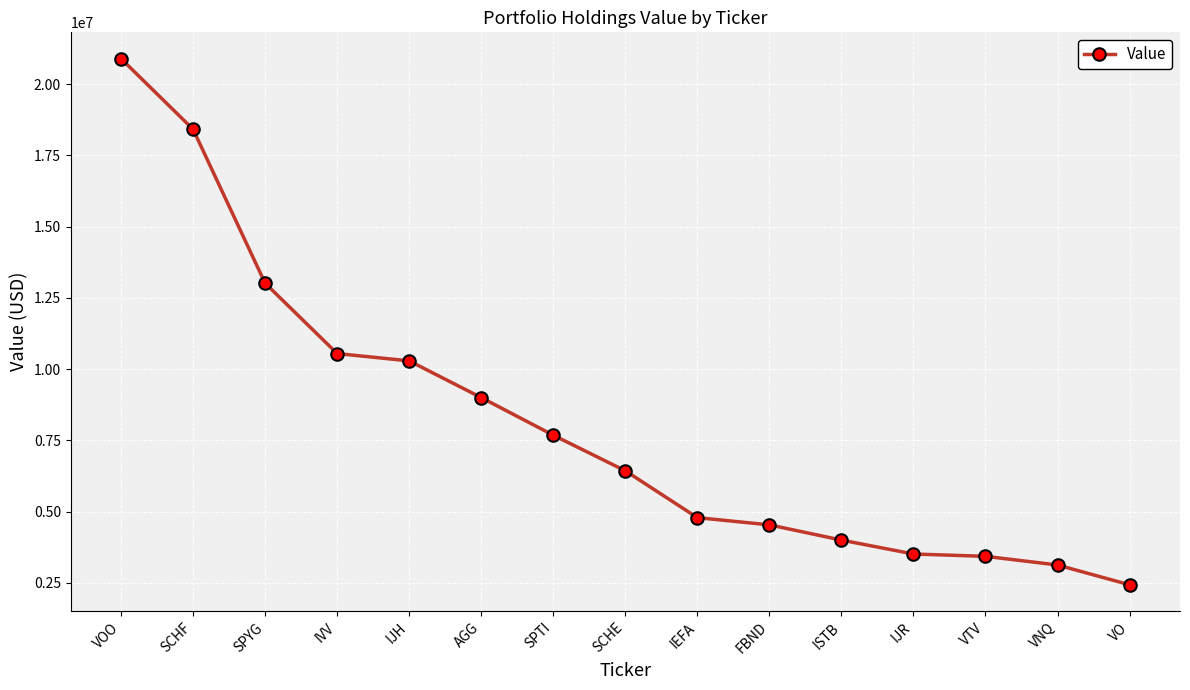

Is this an area chart (filled region under the line)?

No